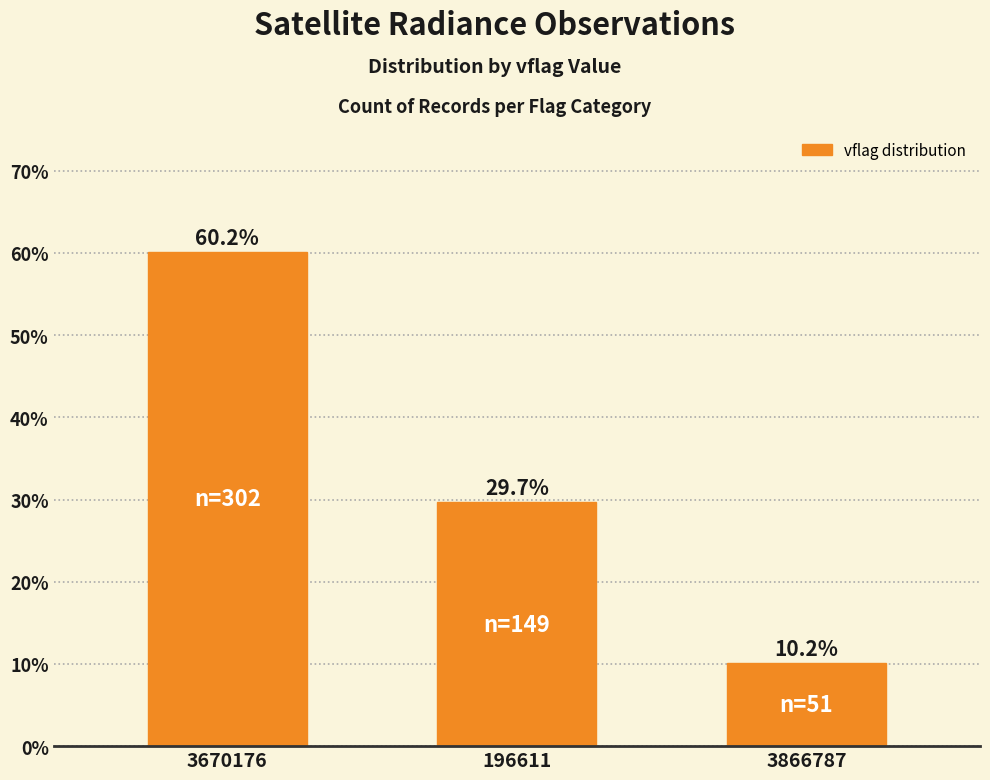

What position from the left is 196611?

2